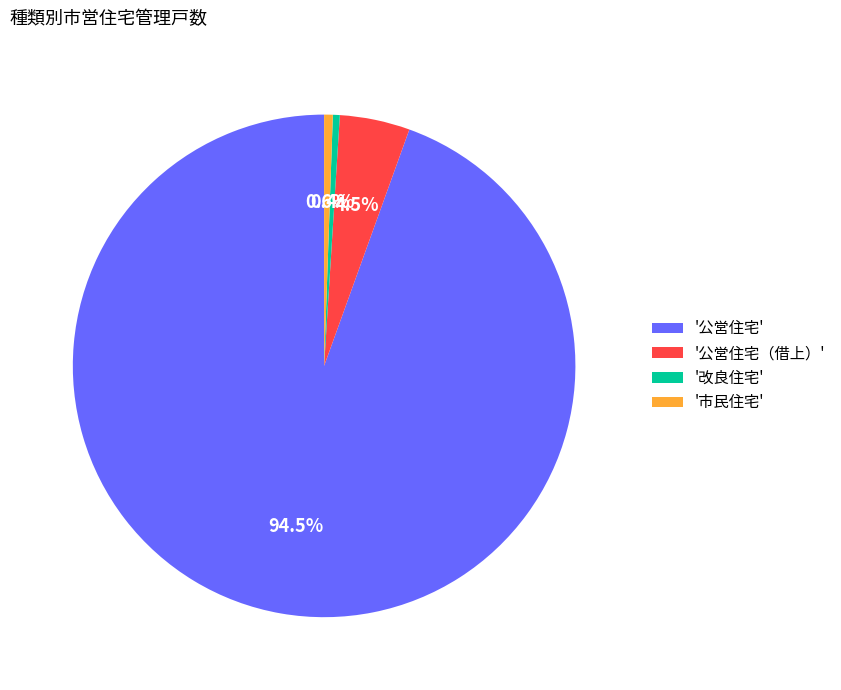

Which slice is the largest?

'公営住宅'